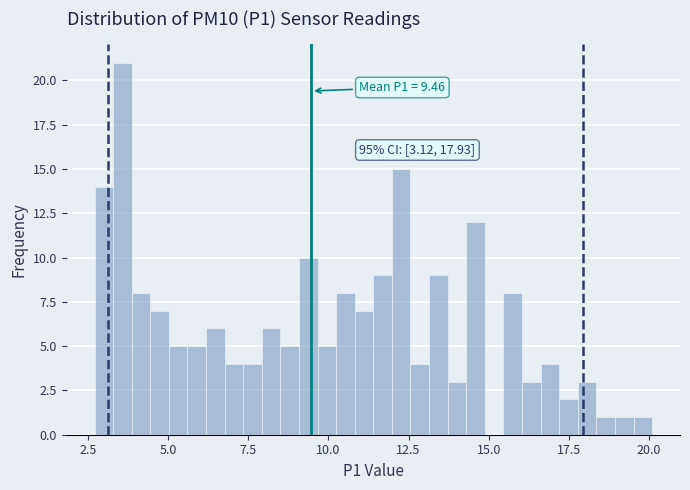

Around what value on the x-axis is the tallest bar? Give the approximate position of its centre, as read against the axis.

3.5